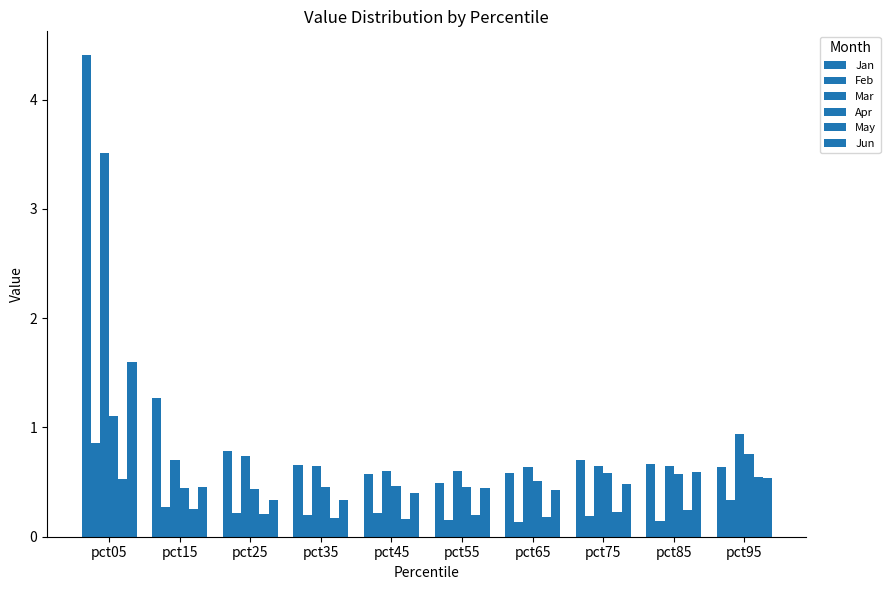

How many data points does each series have?

10